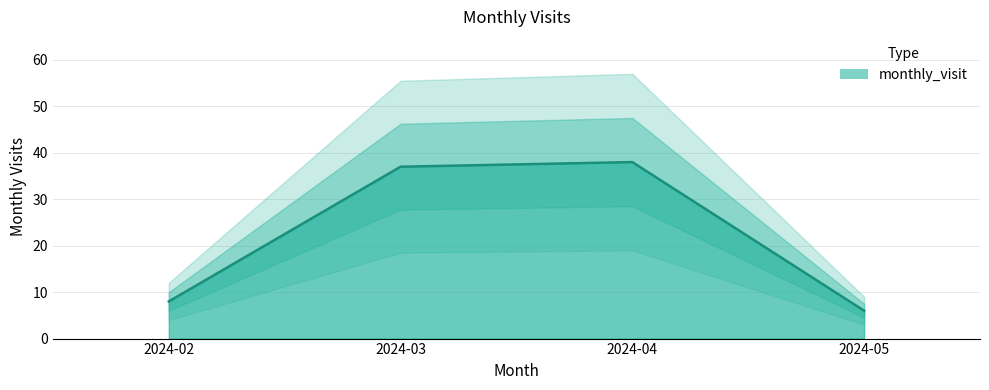

True or false: there are more than 1 points higher than both neighbors.

False